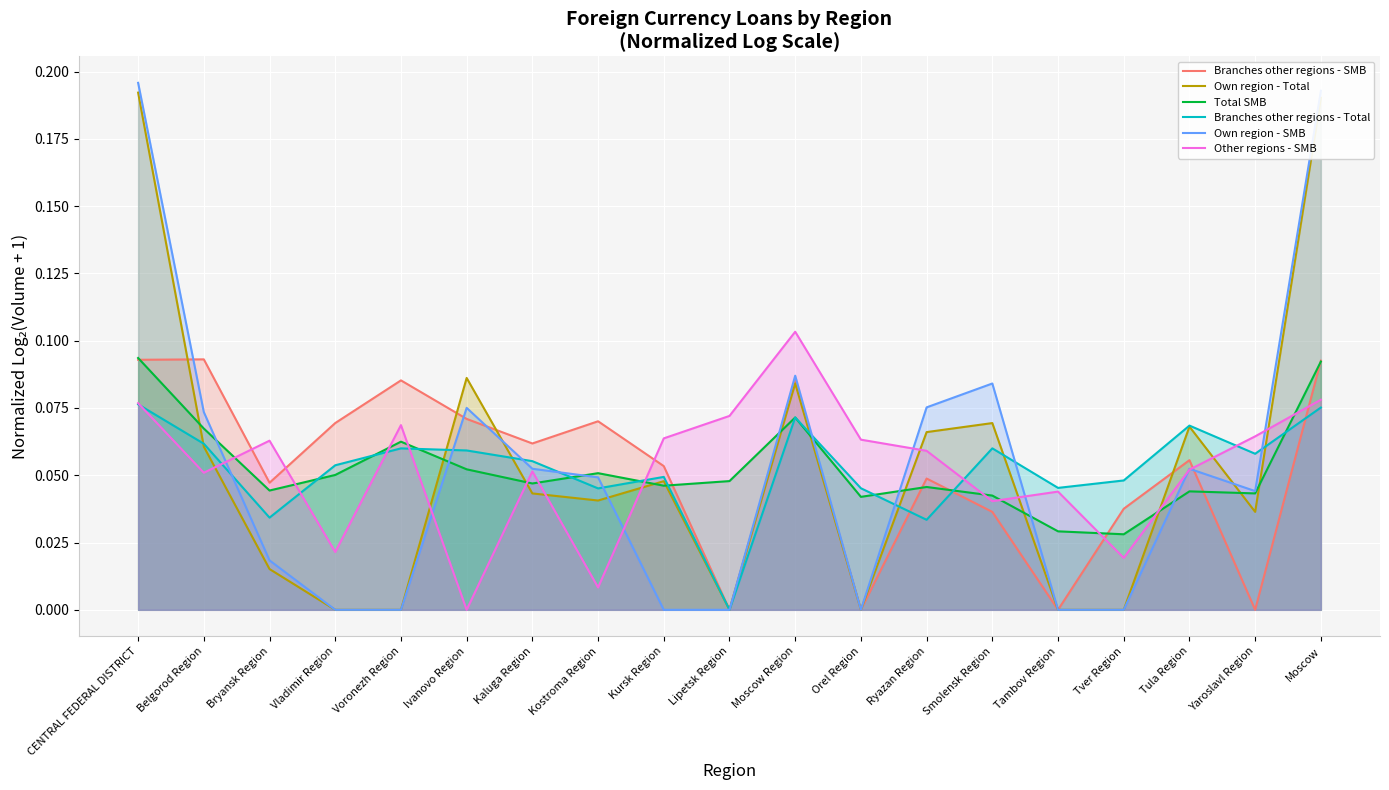

Where do Branches other regions - SMB and Own region - Total first cross each other?

CENTRAL FEDERAL DISTRICT and Belgorod Region